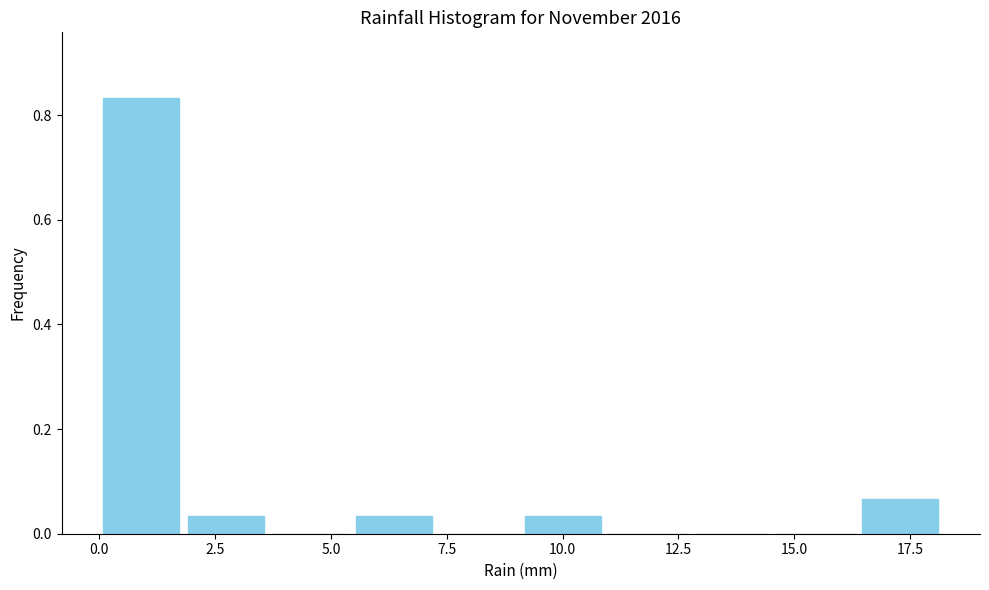

Around what value on the x-axis is the tallest bar? Give the approximate position of its centre, as read against the axis.

1.0